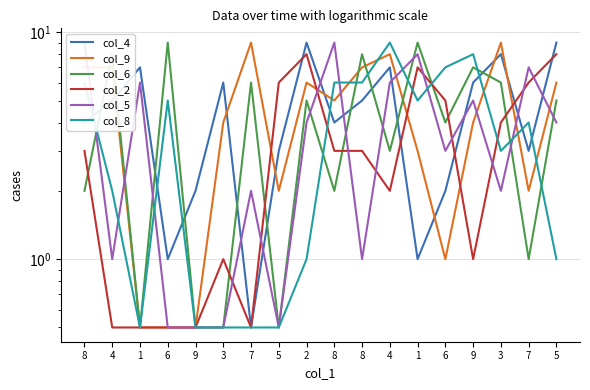

How many values in the col_8 series are below 4?

9